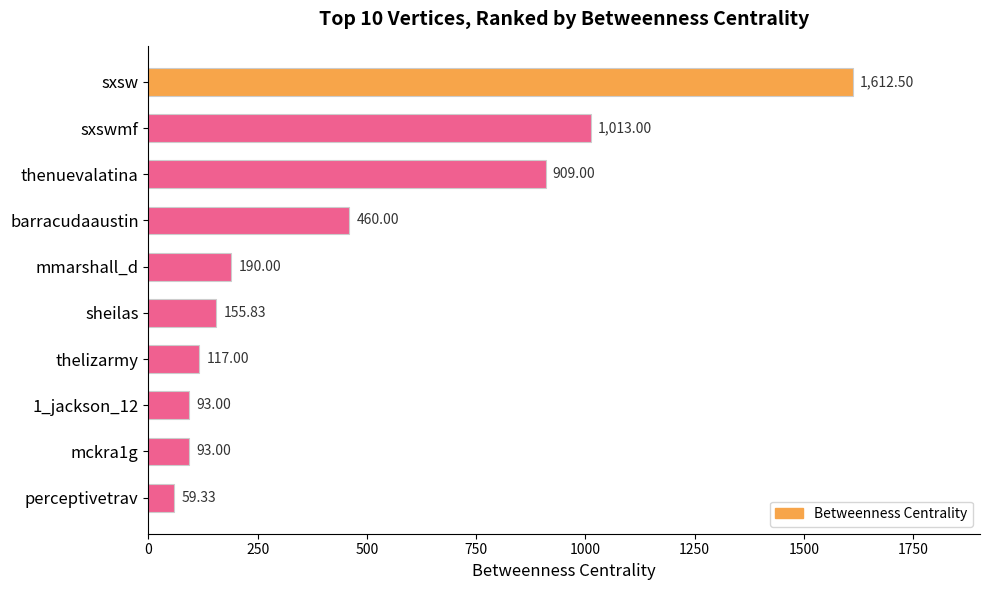

How many distinct data groups are displayed?

1